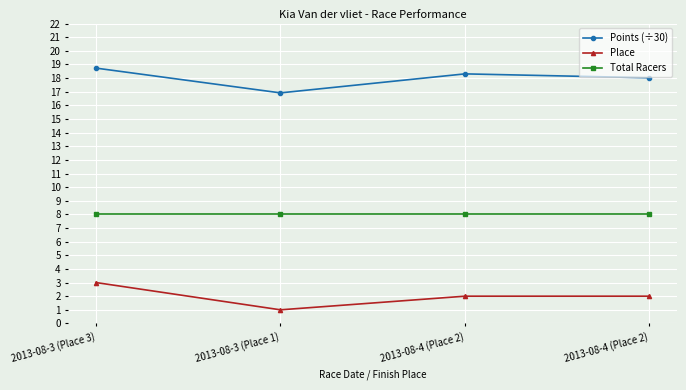

How many data points does each series have?

4